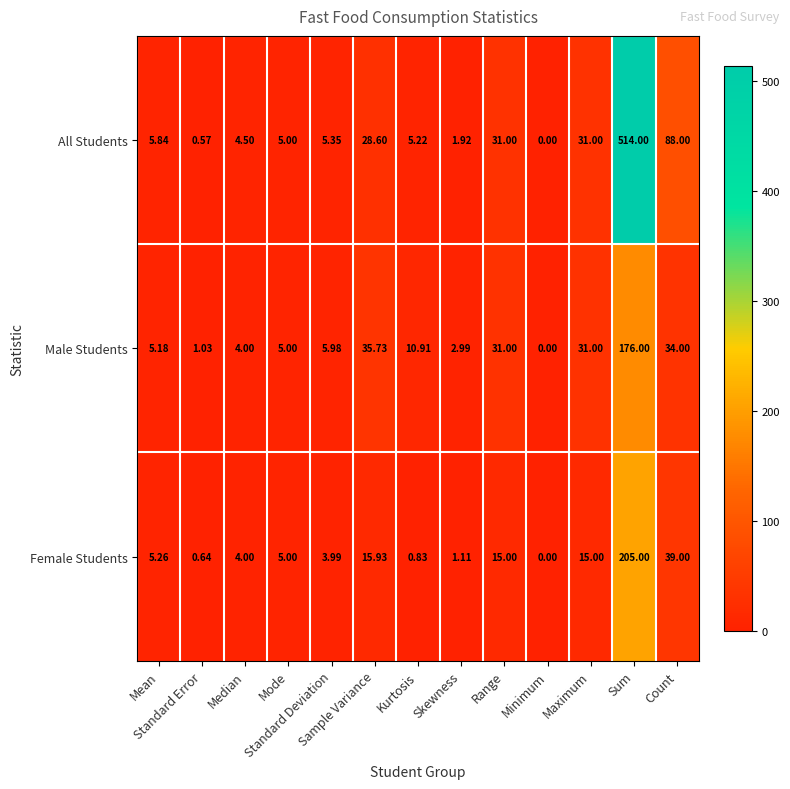

Which series has the largest range (max minus min)?

All Students